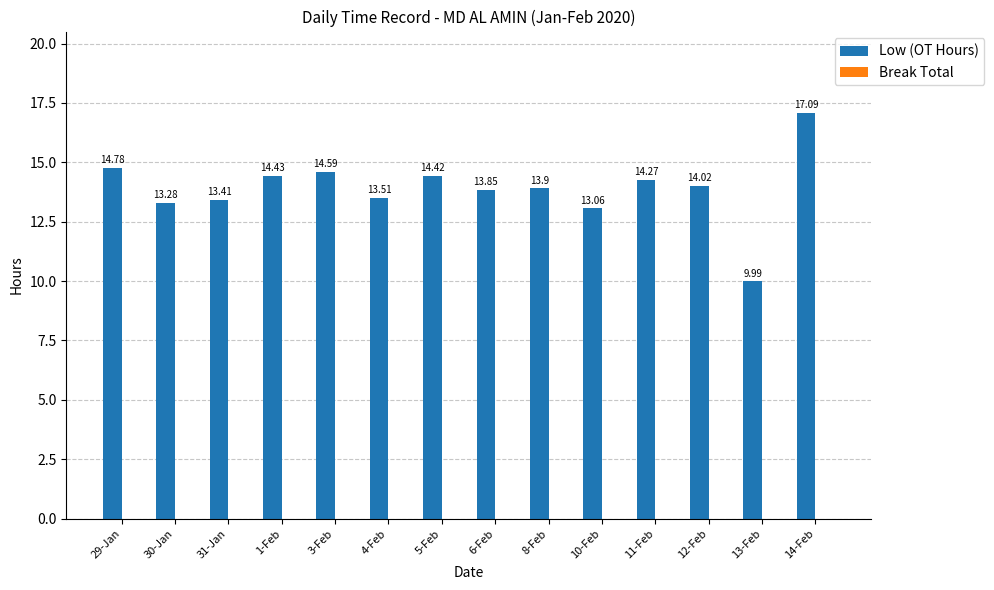

Rank the categories by value from lowest to highest.

13-Feb, 10-Feb, 30-Jan, 31-Jan, 4-Feb, 6-Feb, 8-Feb, 12-Feb, 11-Feb, 5-Feb, 1-Feb, 3-Feb, 29-Jan, 14-Feb